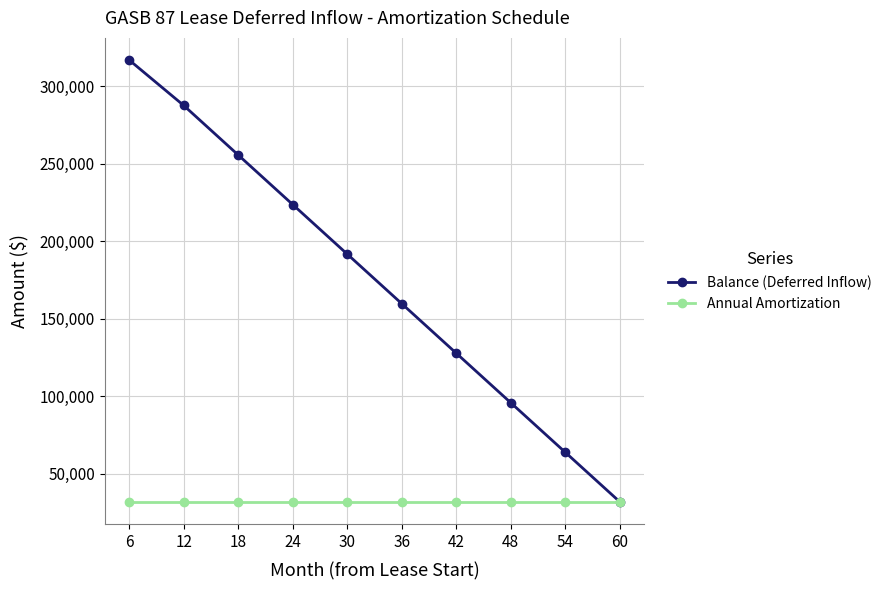

Which series changed the most between 18 and 42?

Balance (Deferred Inflow)